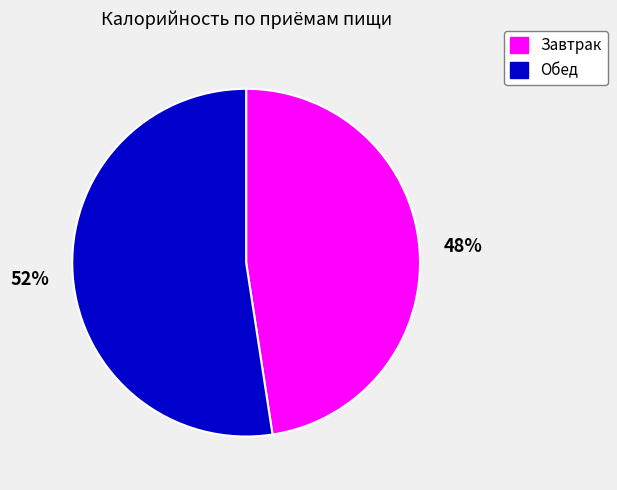

Do Завтрак and Обед together represent more than half of the pie?

Yes